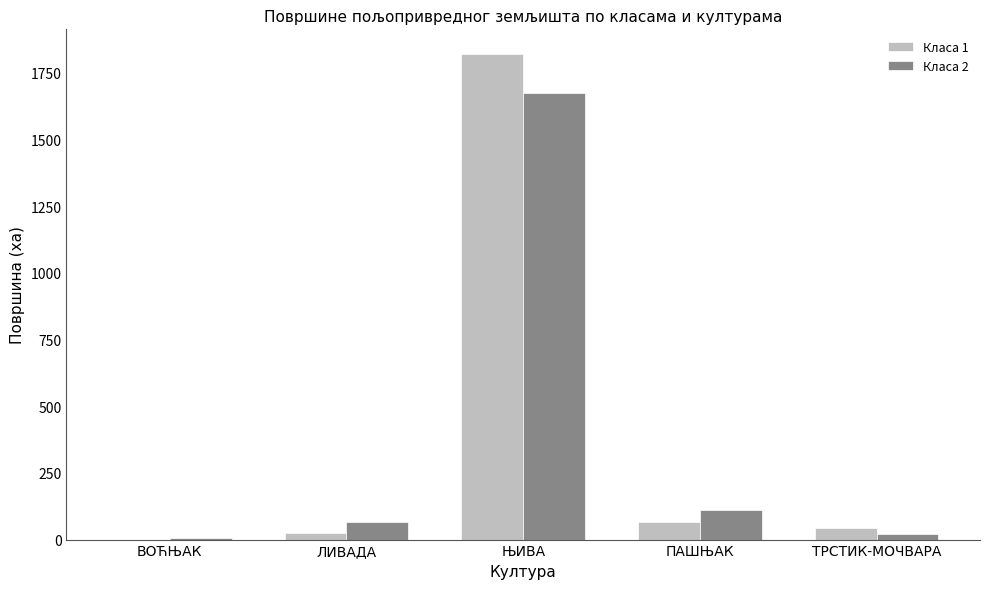

Which label corresponds to the largest value in the chart?

ЊИВА